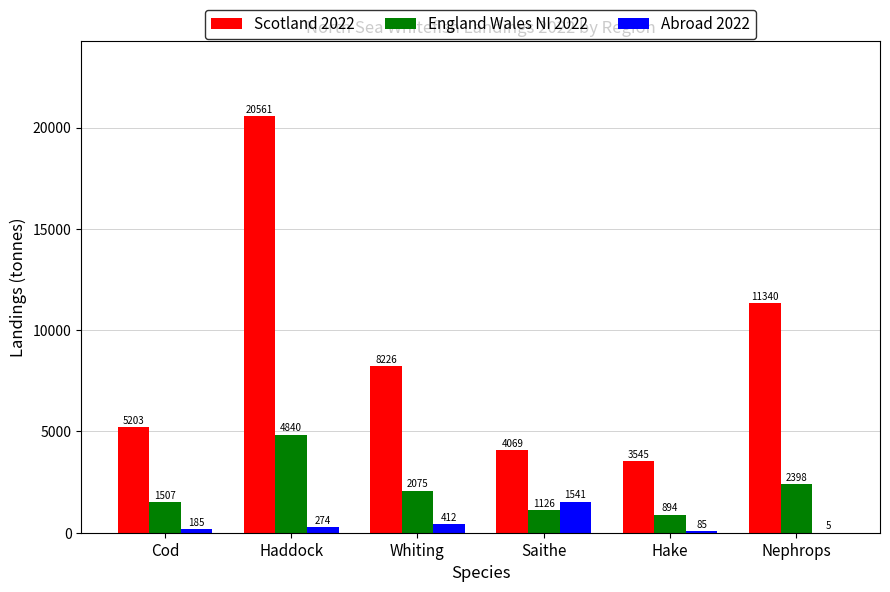

How many groups of bars are there?

6